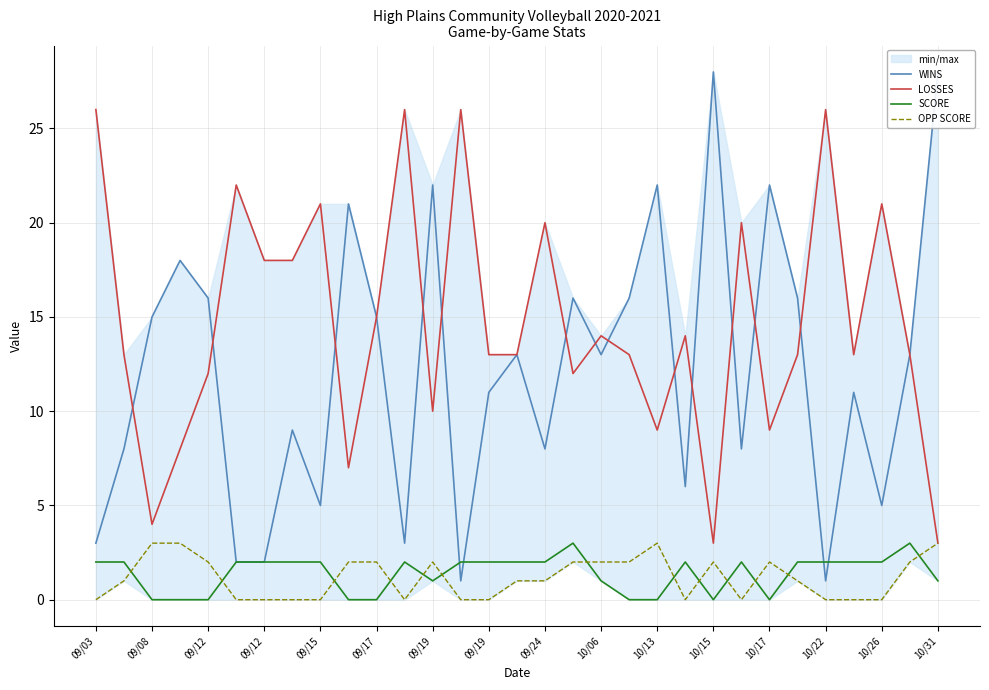

How many interior local peaks does the OPP SCORE series have?

4